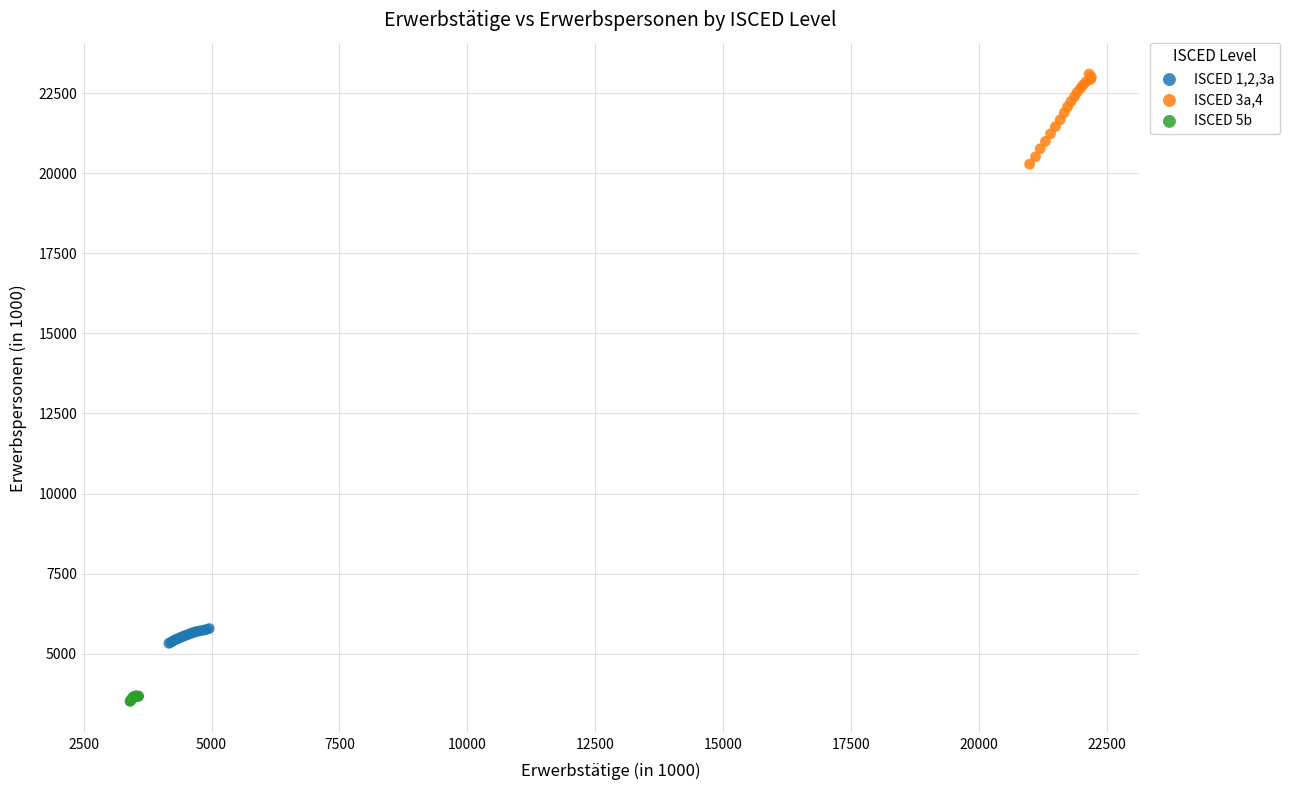

Which series contains the lowest Y value?

ISCED 5b